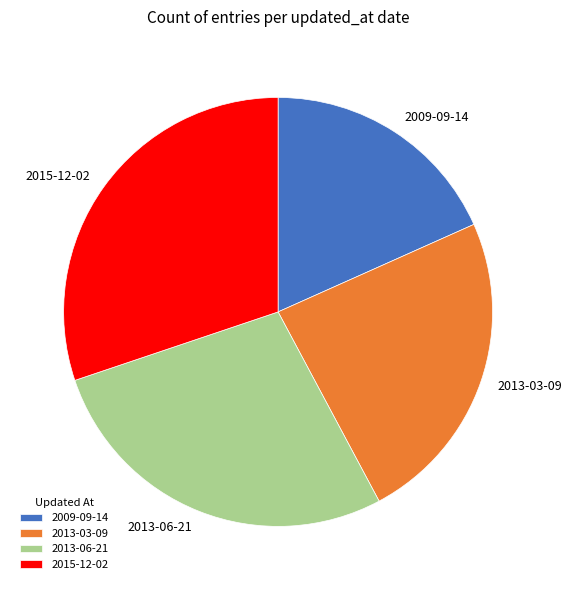

True or false: 2013-03-09 accounts for 19% of the total.

False